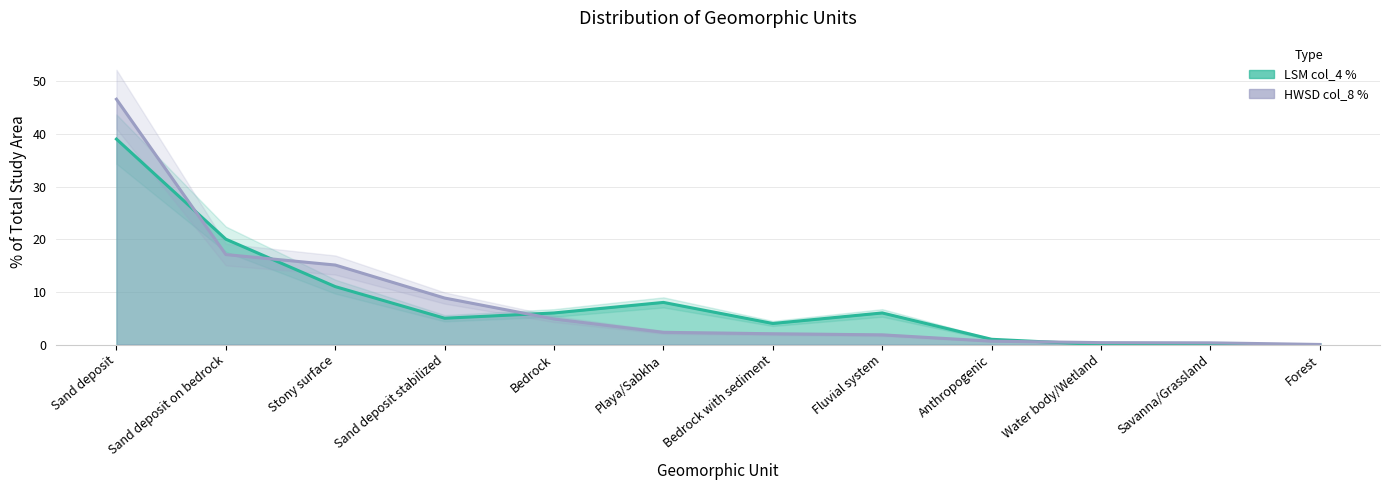

In LSM col_4 %, how many points are lower than both neighbors (excluding endpoints)?

2